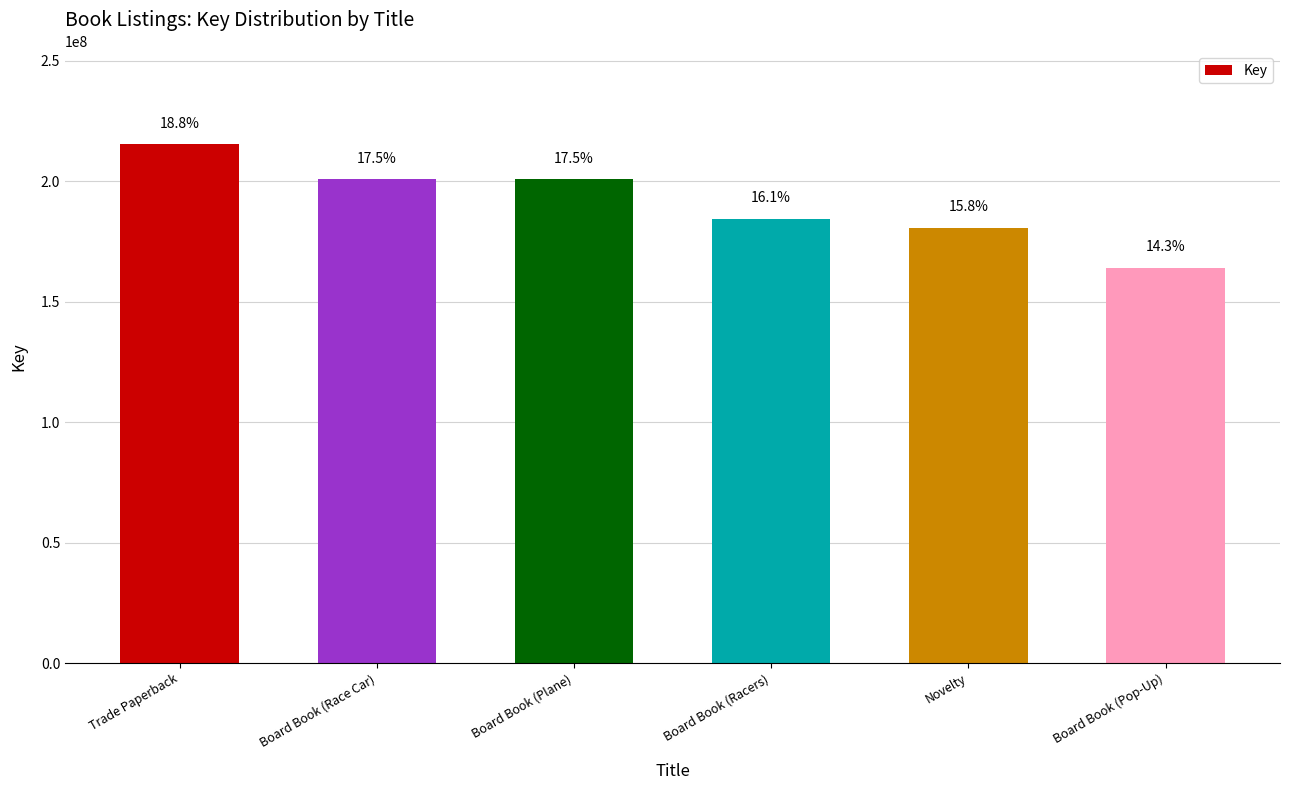

What position from the right is Board Book (Plane)?

4